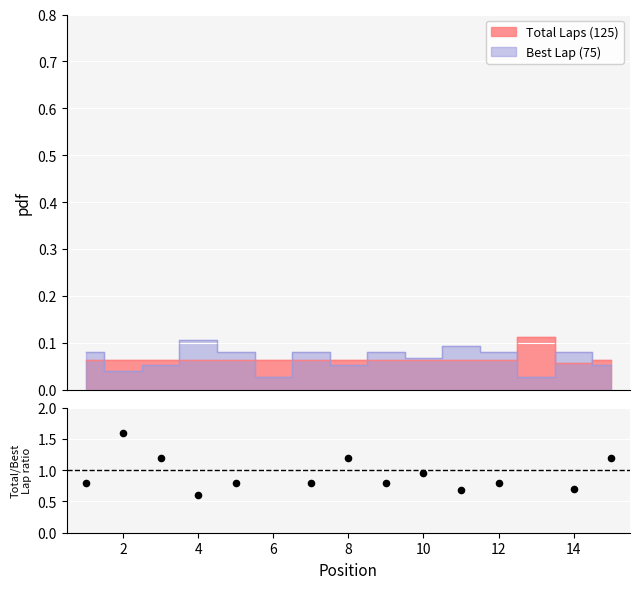

Between 12 and 10, which is larger?

10